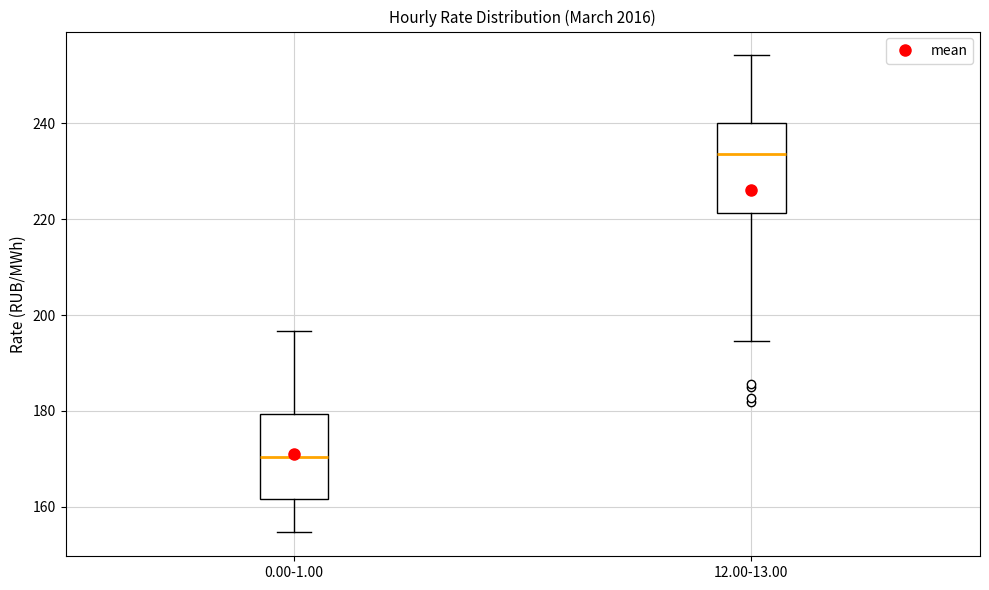

Where does the upper whisker of the box for 0.00-1.00 end on the y-axis? The values are not printed on the chart, so give them approximately, as read against the axis.

196